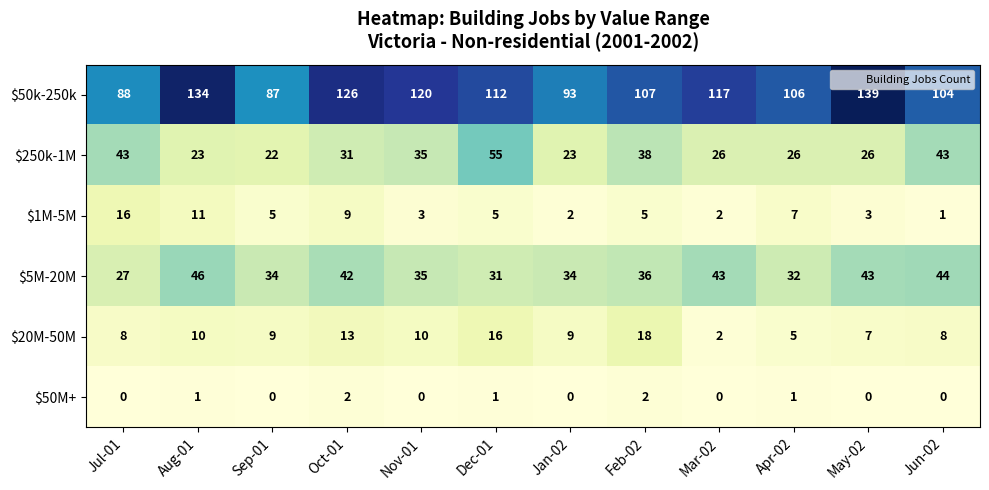

What is the difference between the highest and lowest values at Sep-01?

87